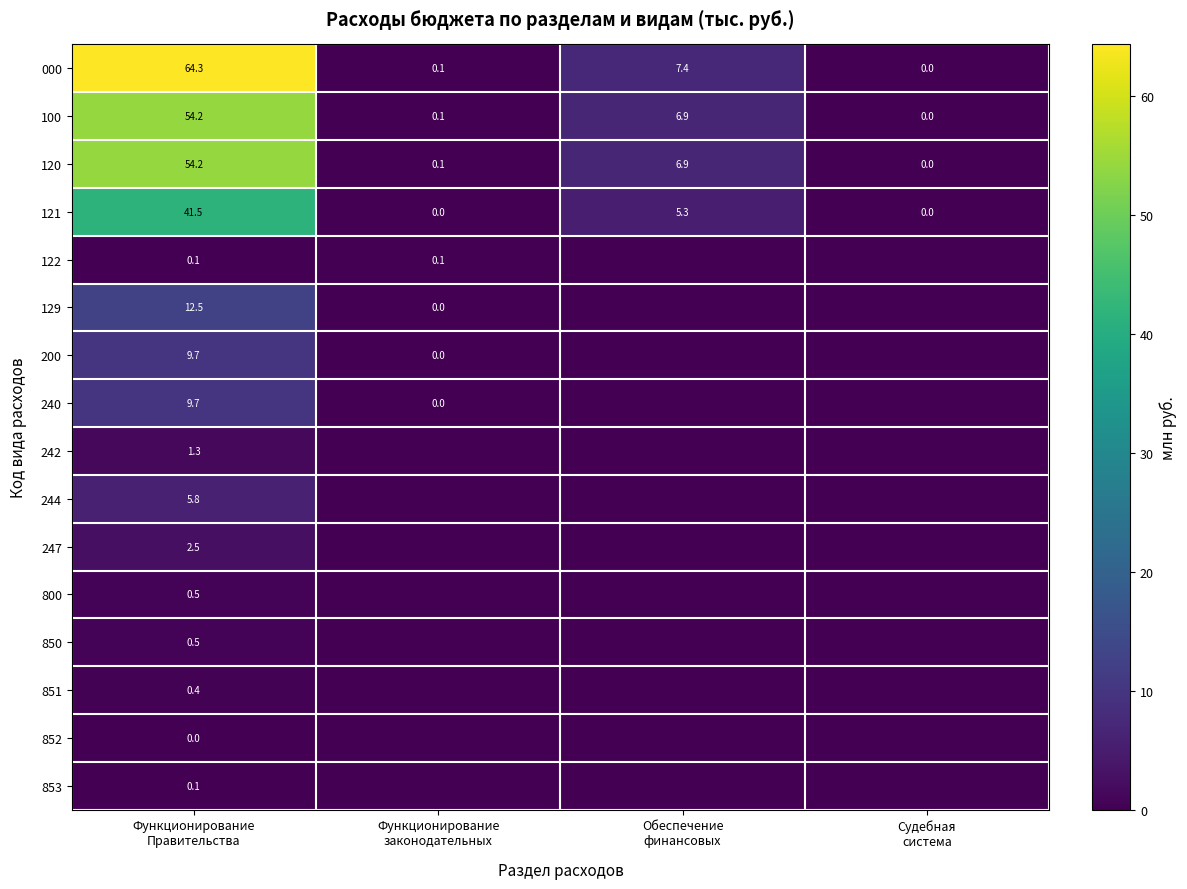

At which category is the sum across all series the highest?

Функционирование
Правительства